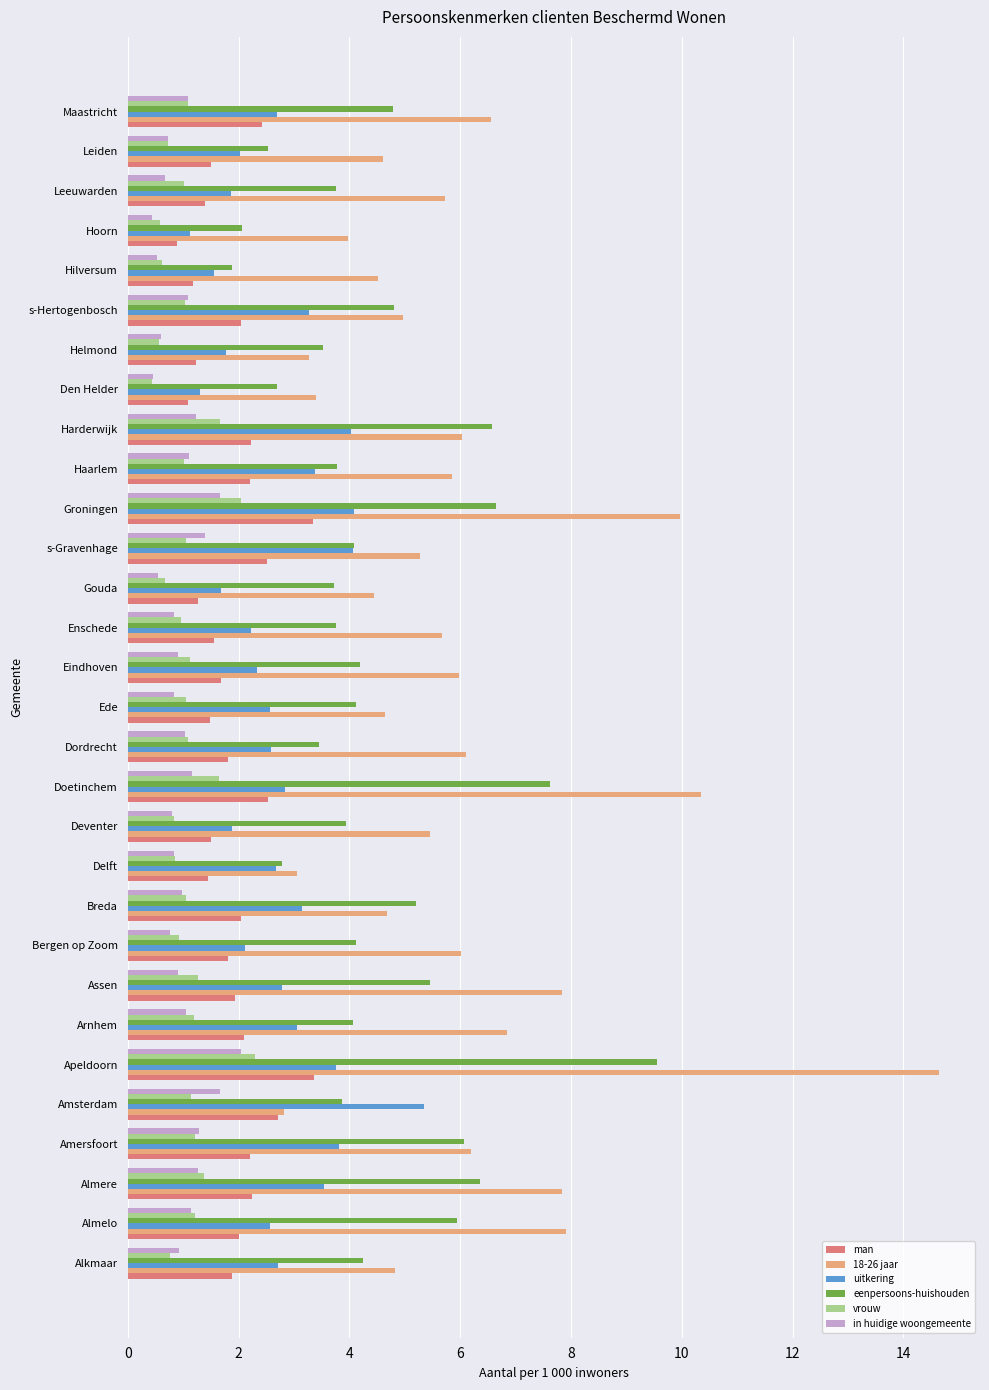

Which series has the largest range (max minus min)?

18-26 jaar